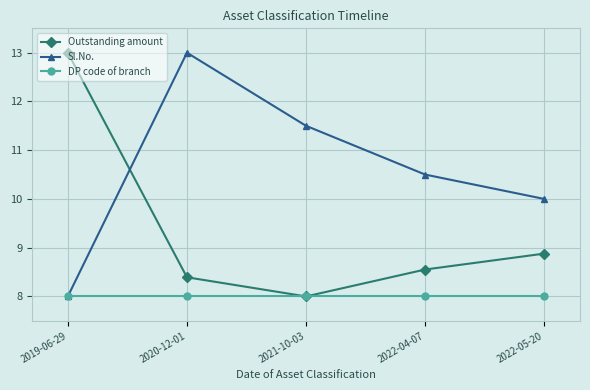

Does the chart display data point markers on the line(s)?

Yes